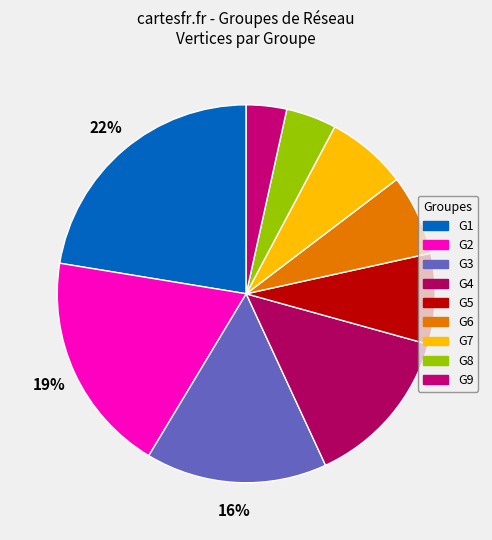

To the nearest percent, what percentage of the pie is G5?

8%